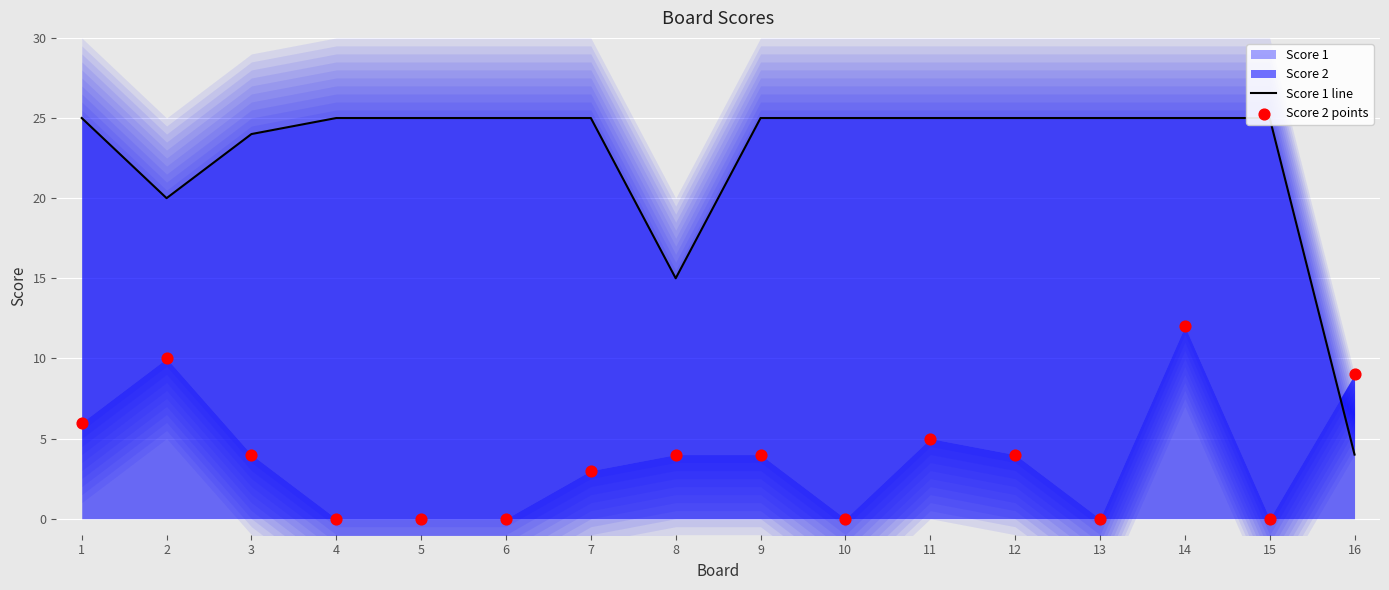

At how many categories does at least one series exceed 14?

15